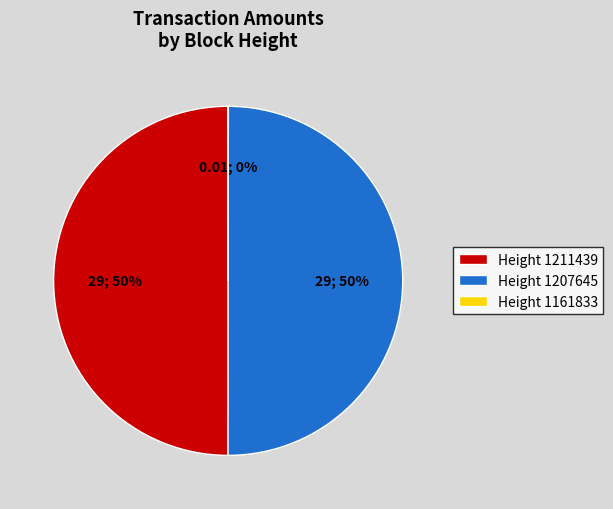

To the nearest percent, what is the average slice percentage?

33%